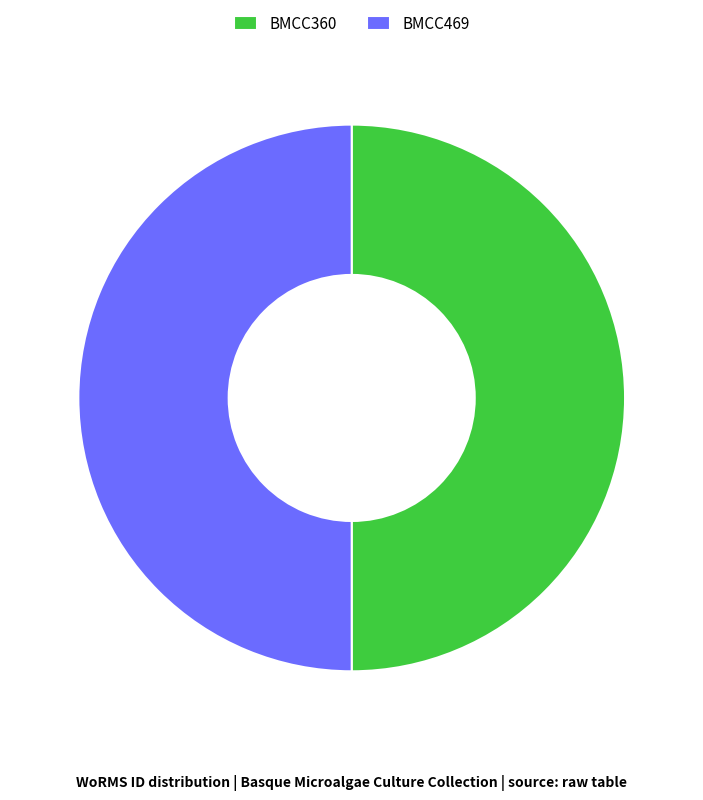

Do BMCC469 and BMCC360 together represent more than half of the pie?

Yes